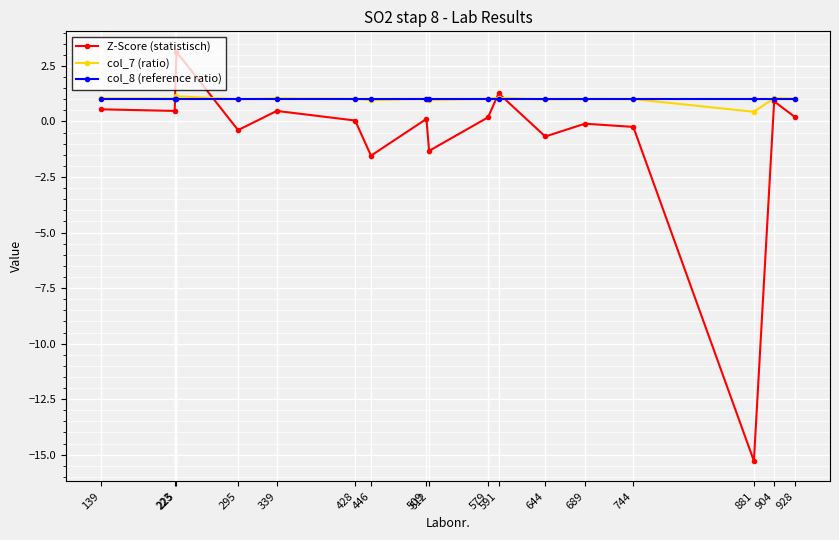

What is the value of the Z-Score (statistisch) point at the 1st from the left?

0.5